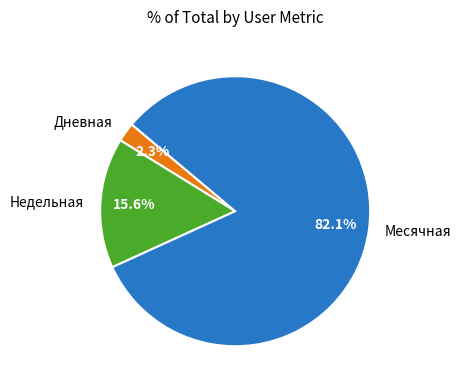

Which has a higher value, Дневная or Недельная?

Недельная